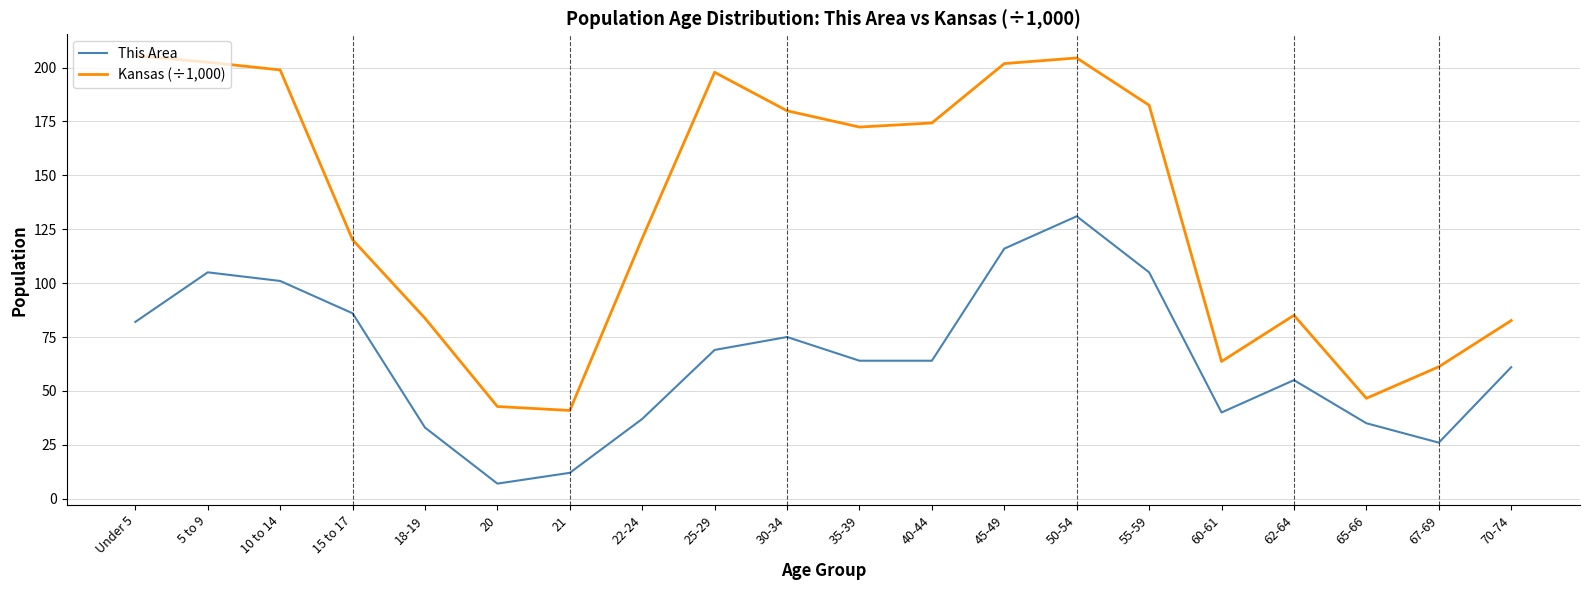

What is the spread (max minus min) of values at 67-69?

35.2